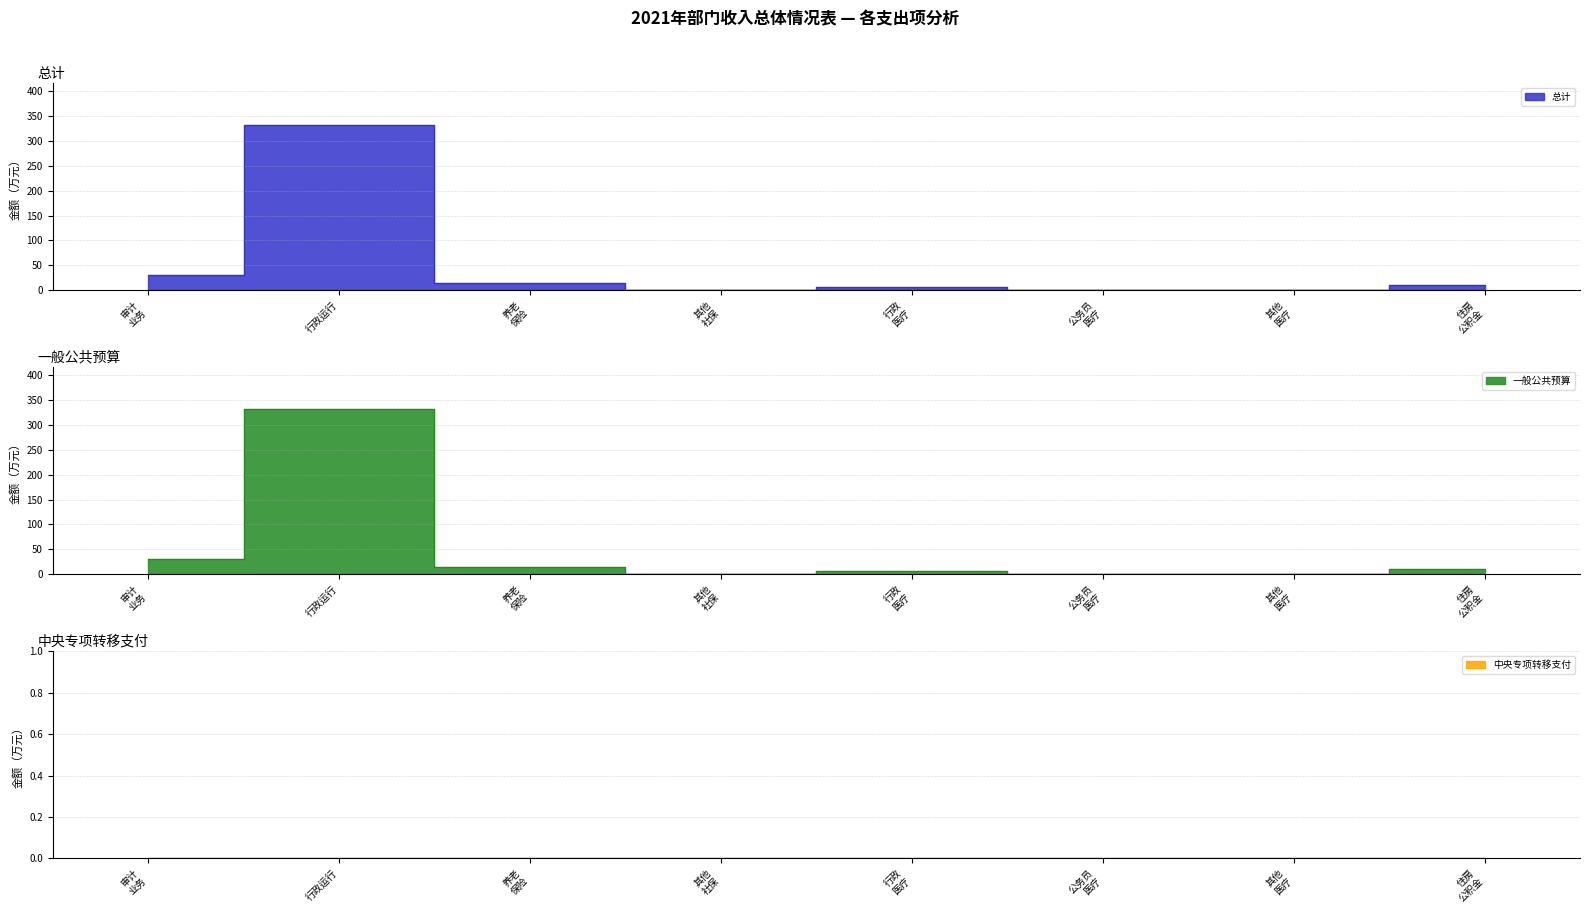

What is the spread (max minus min) of values at 行政运行（纪检监察事务）?

332.2